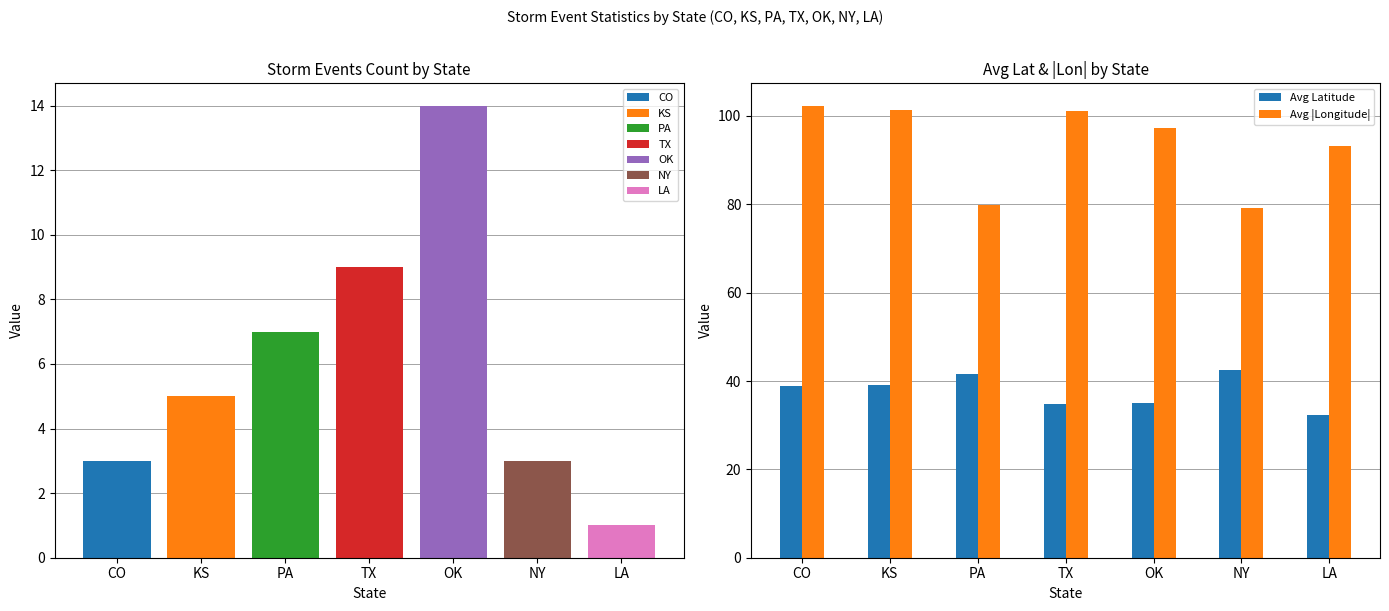

What is the label of the 5th bar from the left?

OK